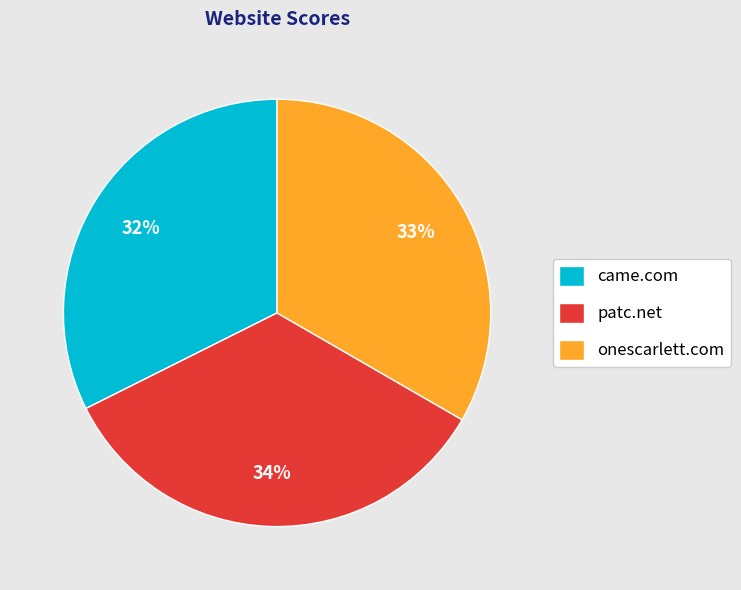

Is there any slice that represents more than half of the pie?

No